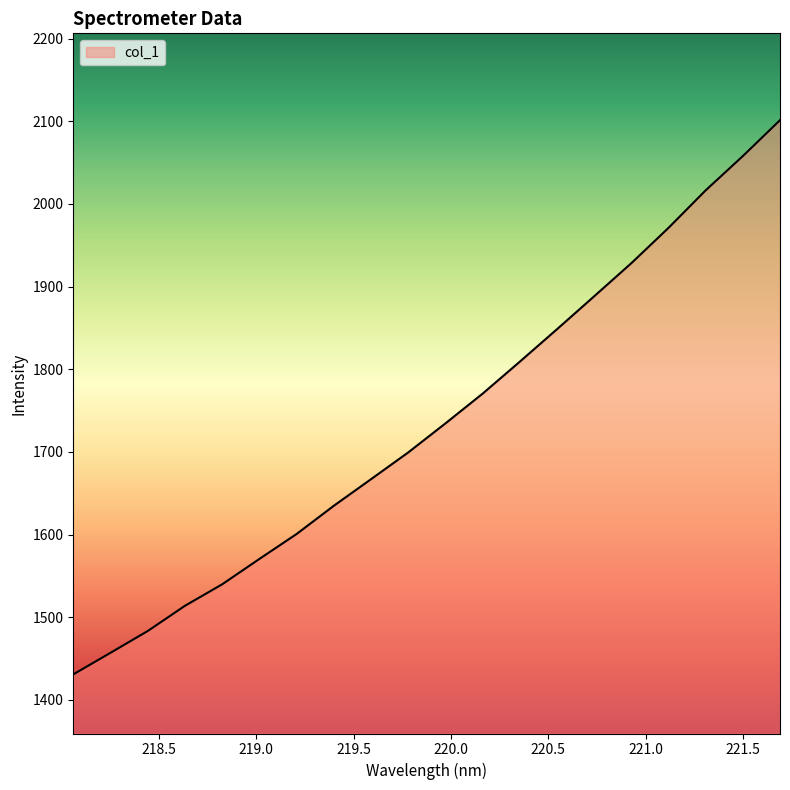

What is the difference between the maximum and minimum values?

670.7